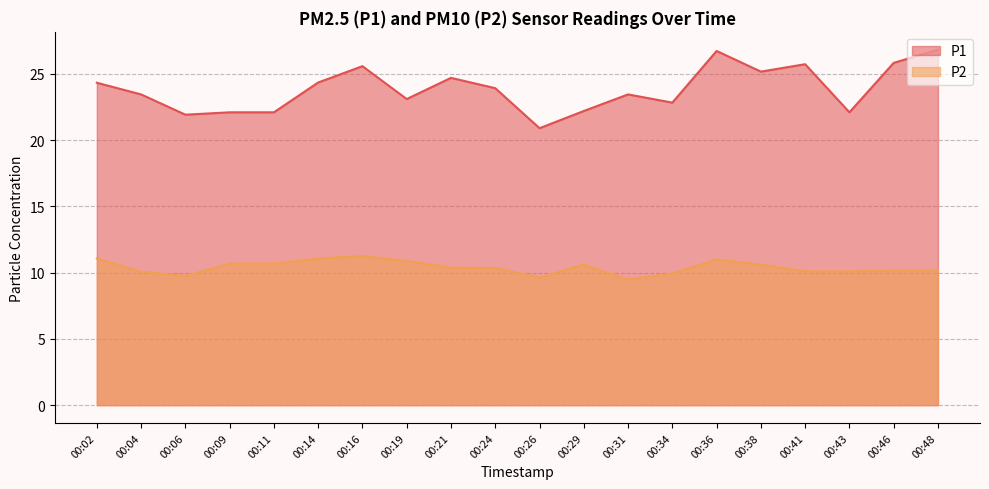

Reading left to right, what are all the values shown in this chart?

P1: 00:02=24.3	00:04=23.4	00:06=21.9	00:09=22.1	00:11=22.1	00:14=24.4	00:16=25.6	00:19=23.1	00:21=24.7	00:24=23.9	00:26=20.9	00:29=22.2	00:31=23.4	00:34=22.8	00:36=26.7	00:38=25.2	00:41=25.7	00:43=22.1	00:46=25.8	00:48=26.8
P2: 00:02=11.1	00:04=10.1	00:06=9.8	00:09=10.7	00:11=10.7	00:14=11.1	00:16=11.2	00:19=10.9	00:21=10.4	00:24=10.3	00:26=9.6	00:29=10.6	00:31=9.5	00:34=9.9	00:36=11.0	00:38=10.6	00:41=10.1	00:43=10.1	00:46=10.2	00:48=10.2